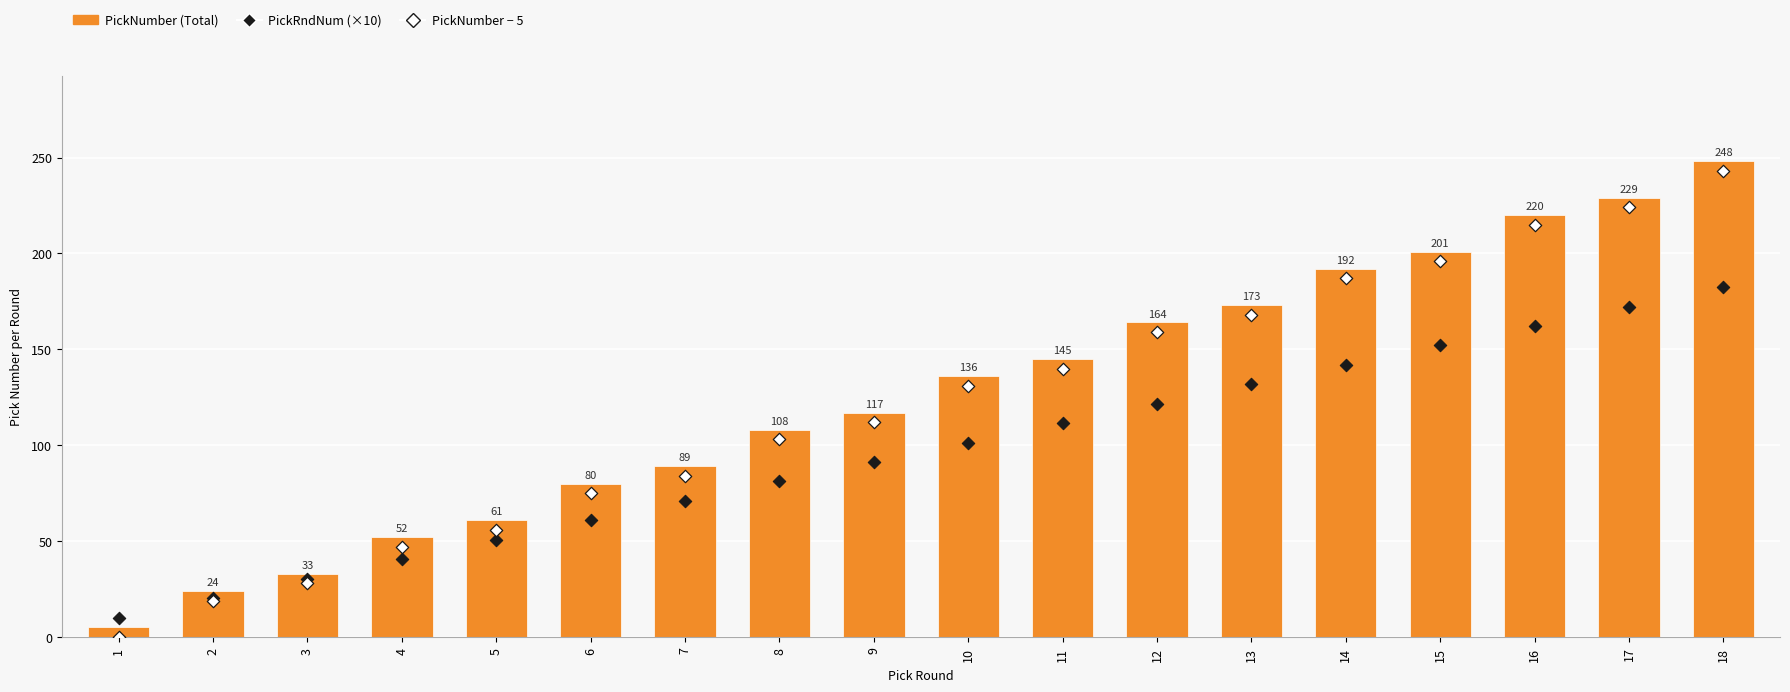

Which series contains the highest Y value?

PickNumber (Total)